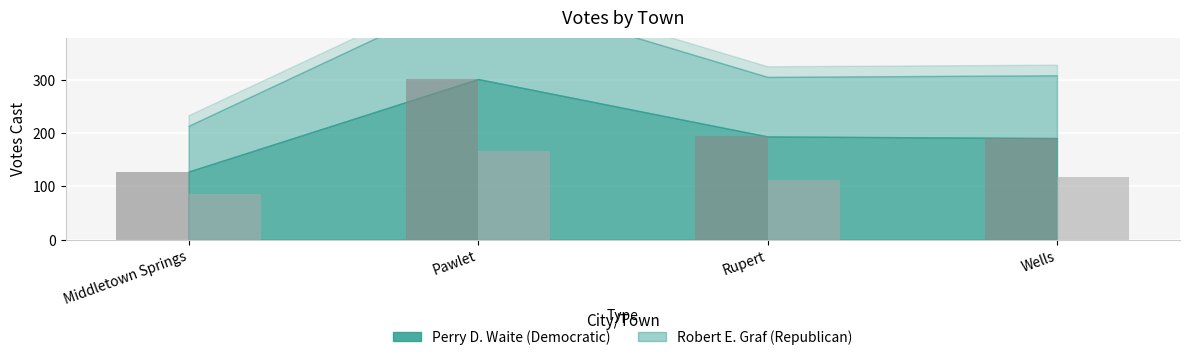

True or false: Robert E. Graf (Republican) has a value of 118 at Wells.

True